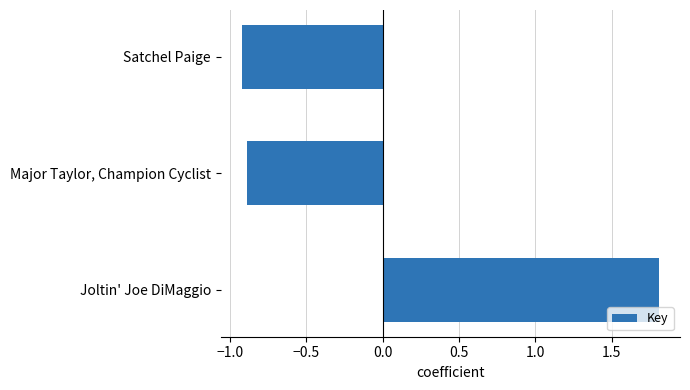

Reading bottom to top, list all the values displayed in this chart.

Joltin' Joe DiMaggio=1.8	Major Taylor, Champion Cyclist=-0.9	Satchel Paige=-0.9